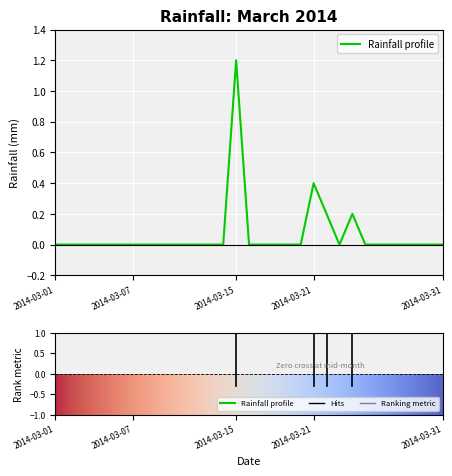

Does the chart display data point markers on the line(s)?

No